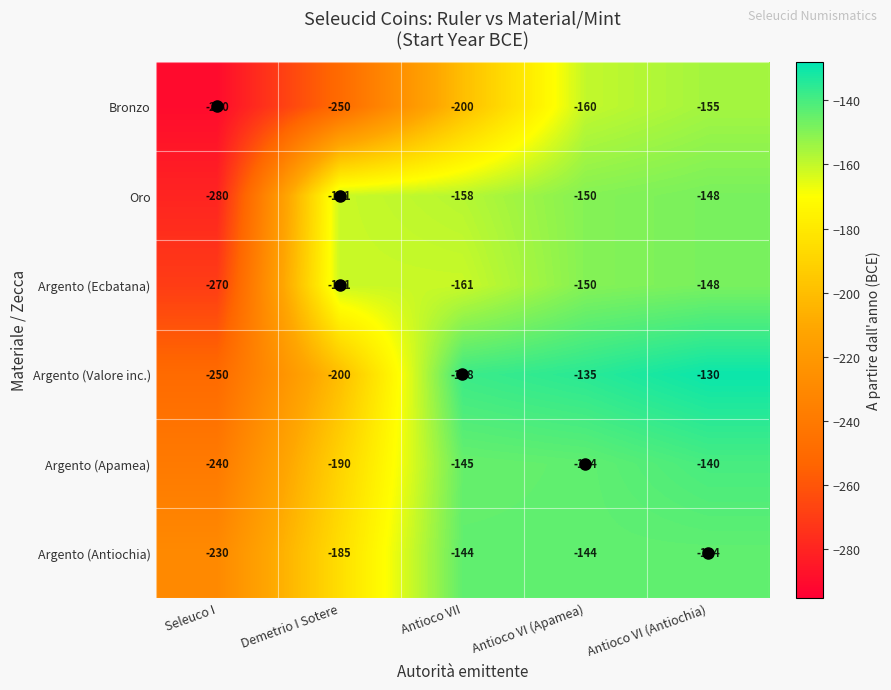

What is the average value of the Bronzo series?

-211